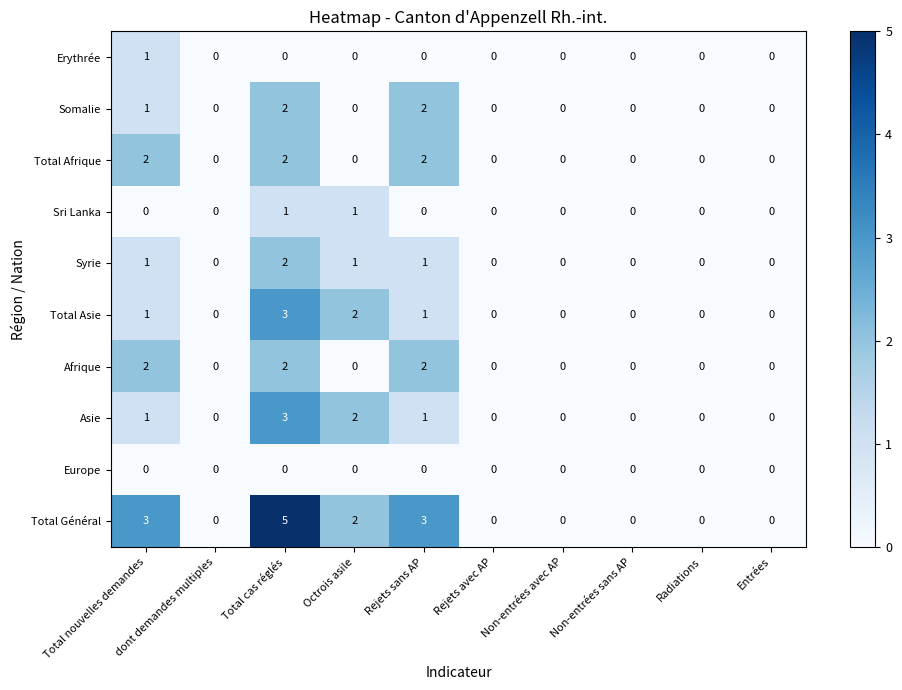

At which category is the sum across all series the highest?

Total cas réglés